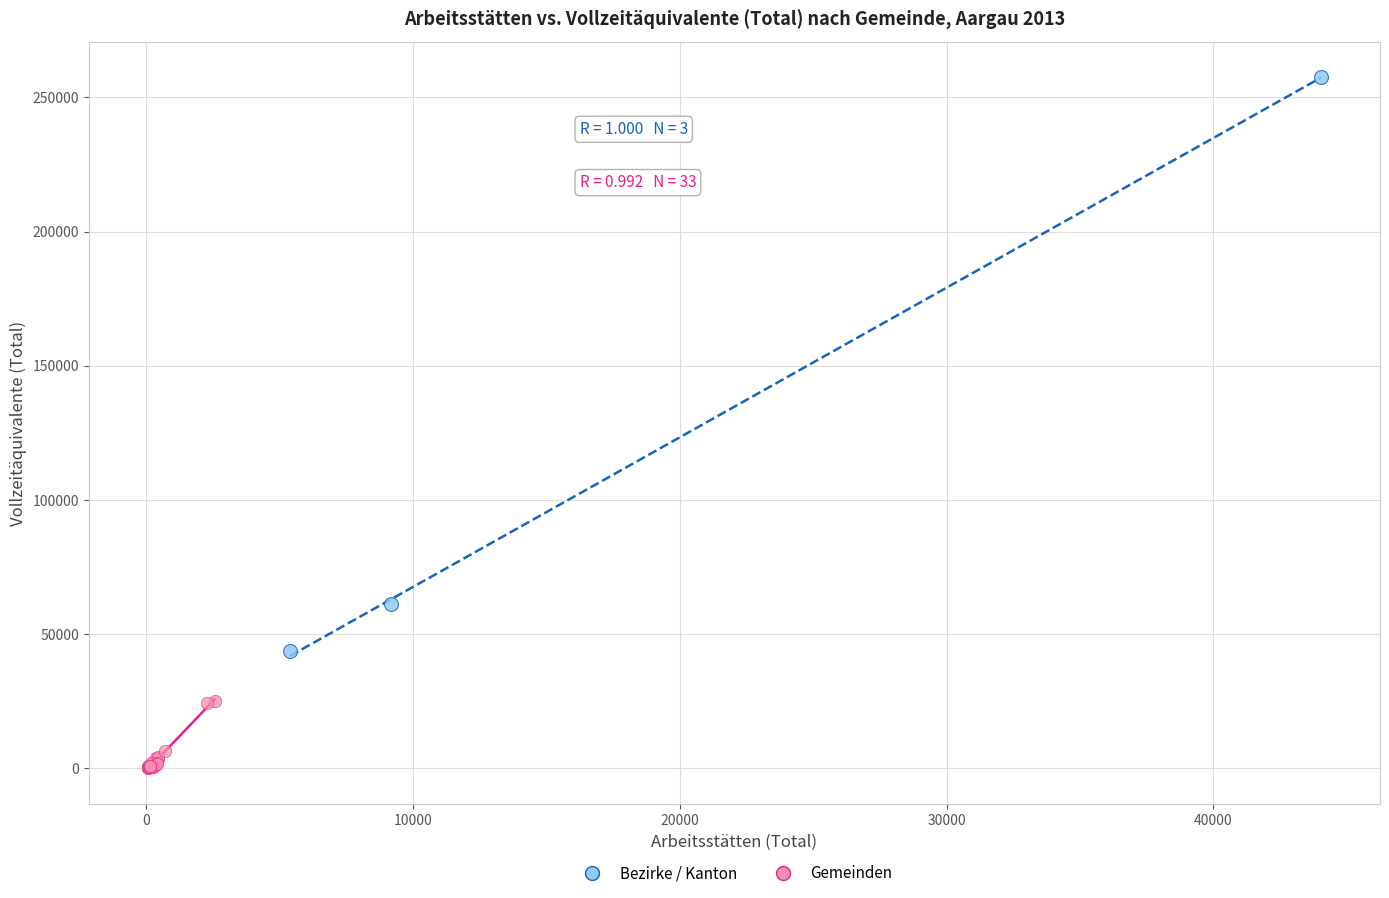

Which series reaches the maximum Y coordinate?

Bezirke / Kanton